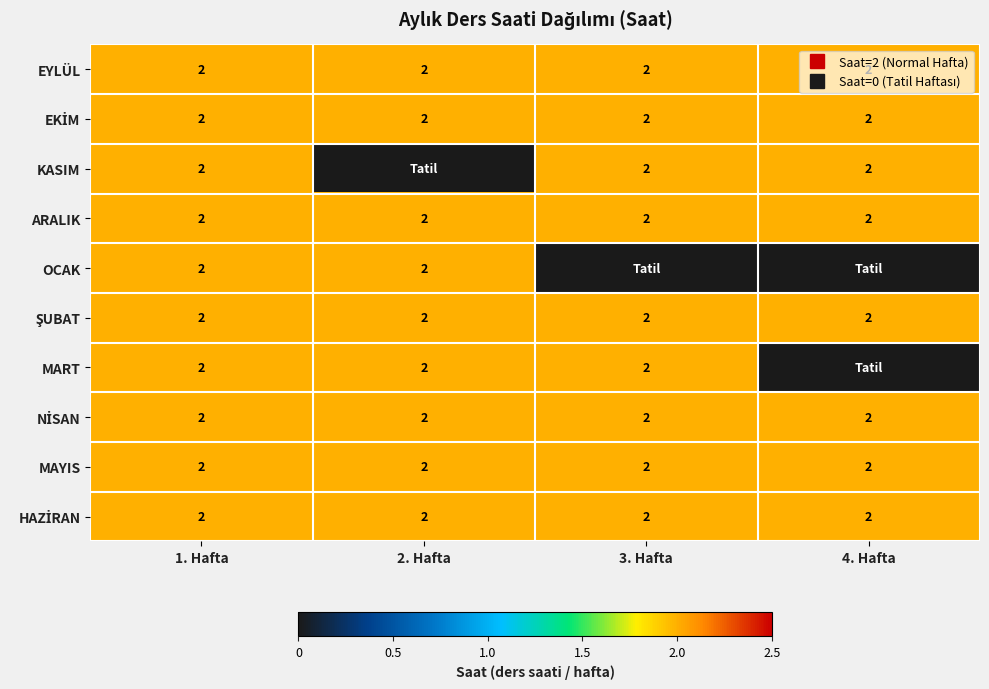

What is the maximum value shown in the chart?

2